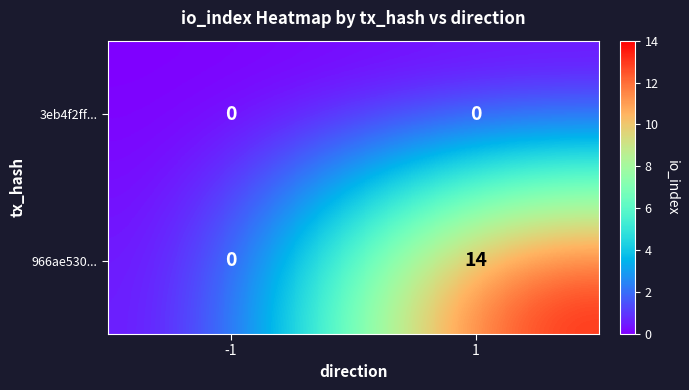

Rank the series by their maximum value, from highest to lowest.

966ae530..., 3eb4f2ff...